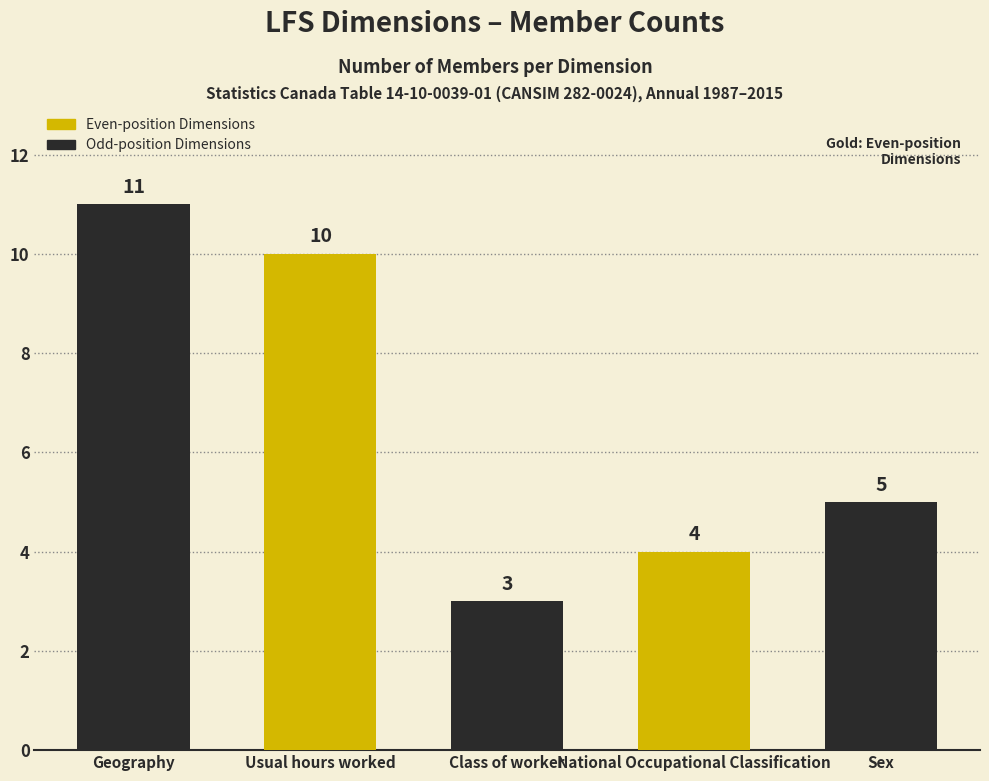

True or false: the data shows 6 at National Occupational Classification.

False